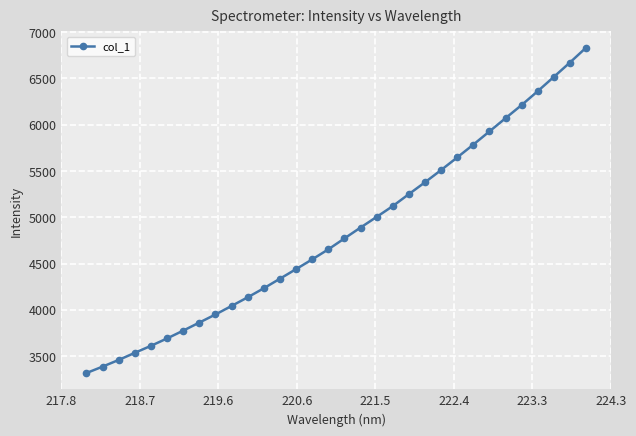

Reading left to right, what are all the values shown in this chart?

3317.6	3386.9	3458.9	3536.0	3611.3	3691.2	3775.4	3862.5	3949.7	4042.0	4135.1	4232.9	4335.8	4439.3	4544.4	4652.7	4770.6	4887.8	5002.7	5119.6	5248.9	5376.5	5508.7	5644.7	5783.1	5925.3	6068.2	6210.2	6359.7	6513.8	6669.1	6829.2